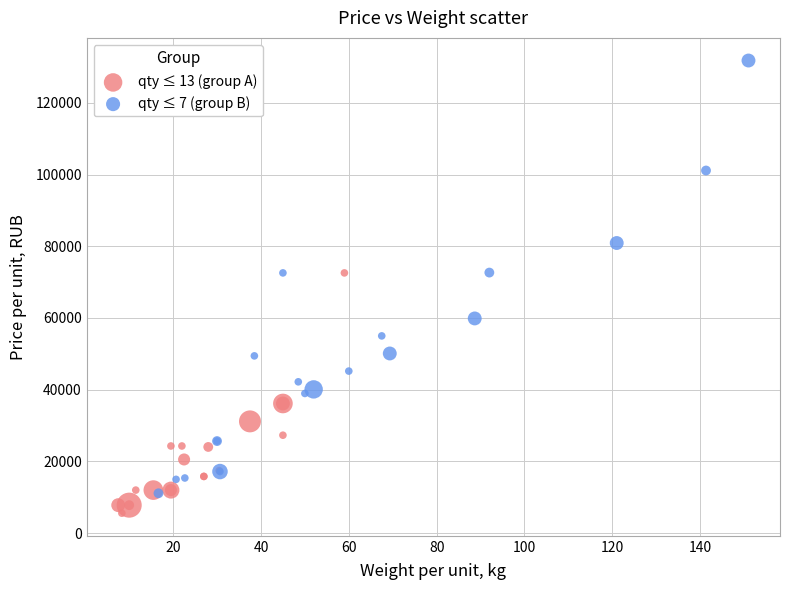

What are all the series names shown in the legend?

qty ≤ 13 (group A), qty ≤ 7 (group B)